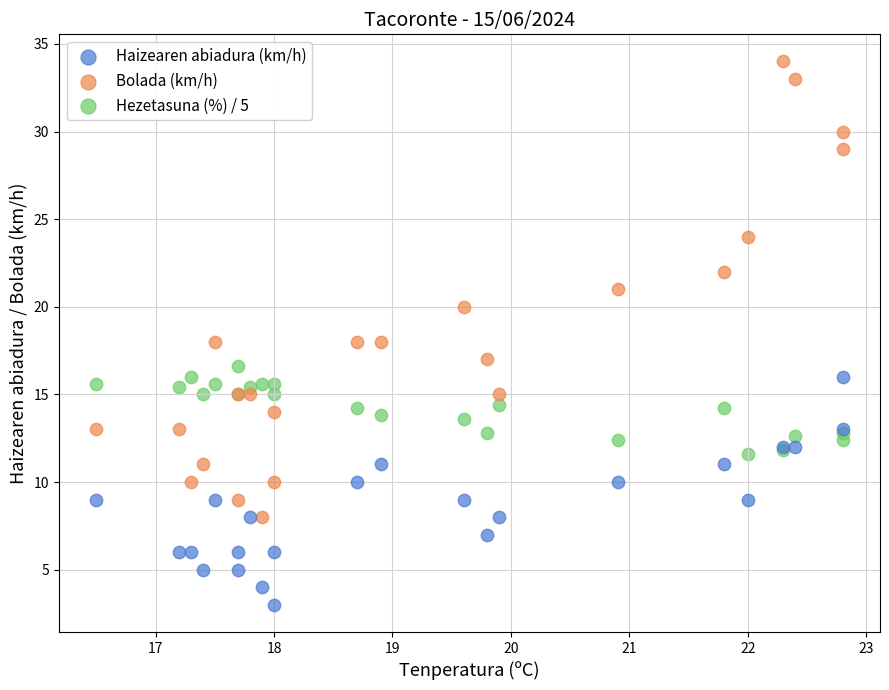

What are all the series names shown in the legend?

Haizearen abiadura (km/h), Bolada (km/h), Hezetasuna (%) / 5